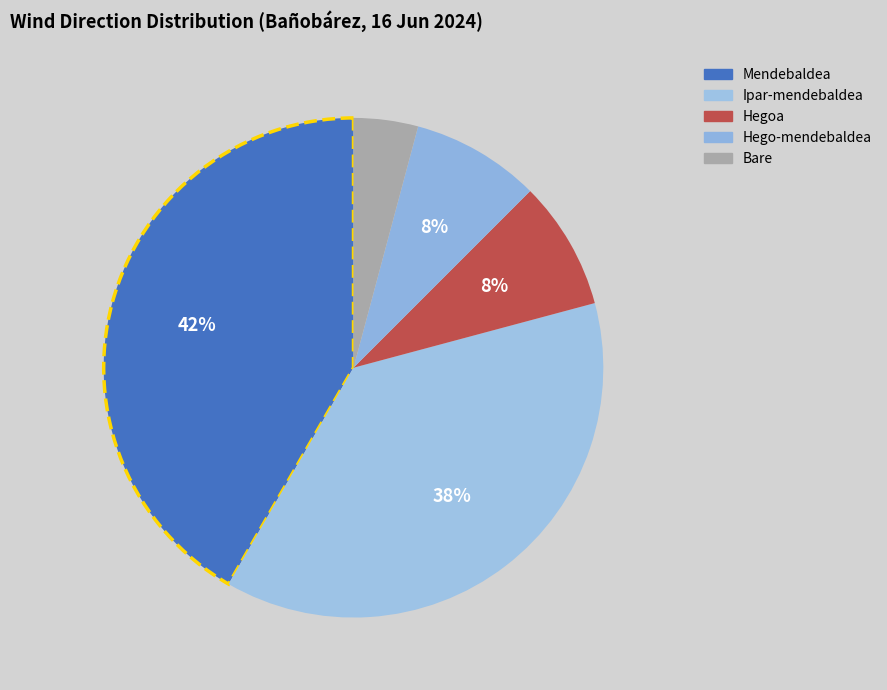

Count the number of slices in the pie.

5